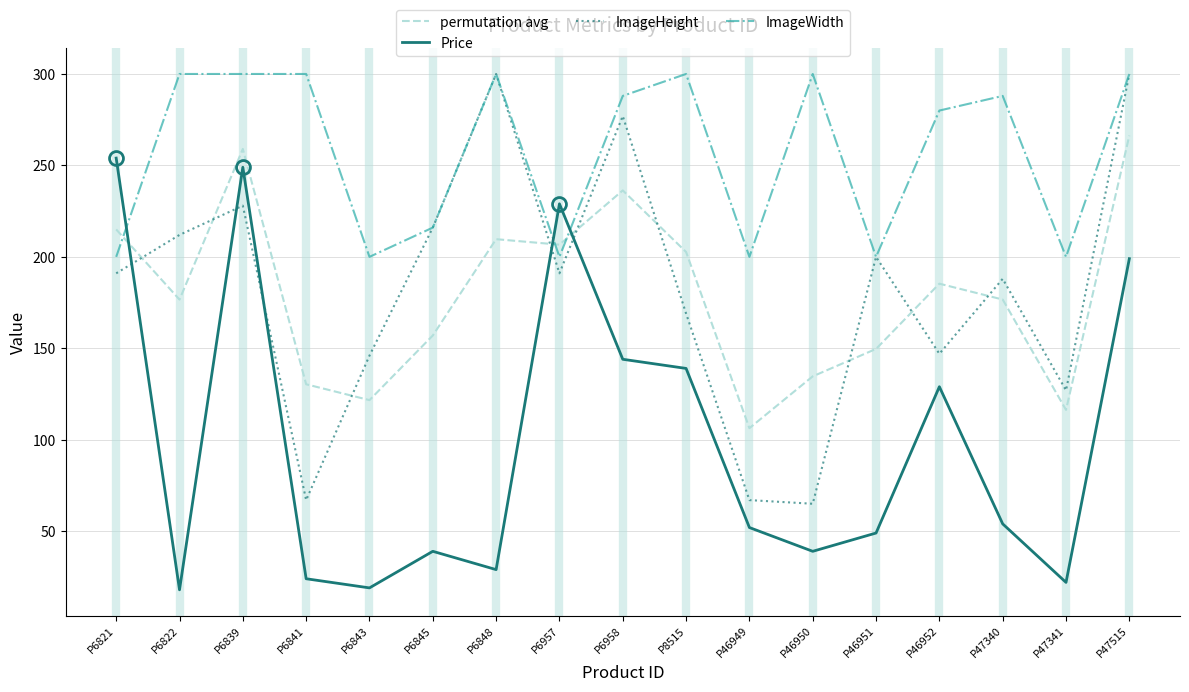

What is the spread (max minus min) of values at P46952?

151.0